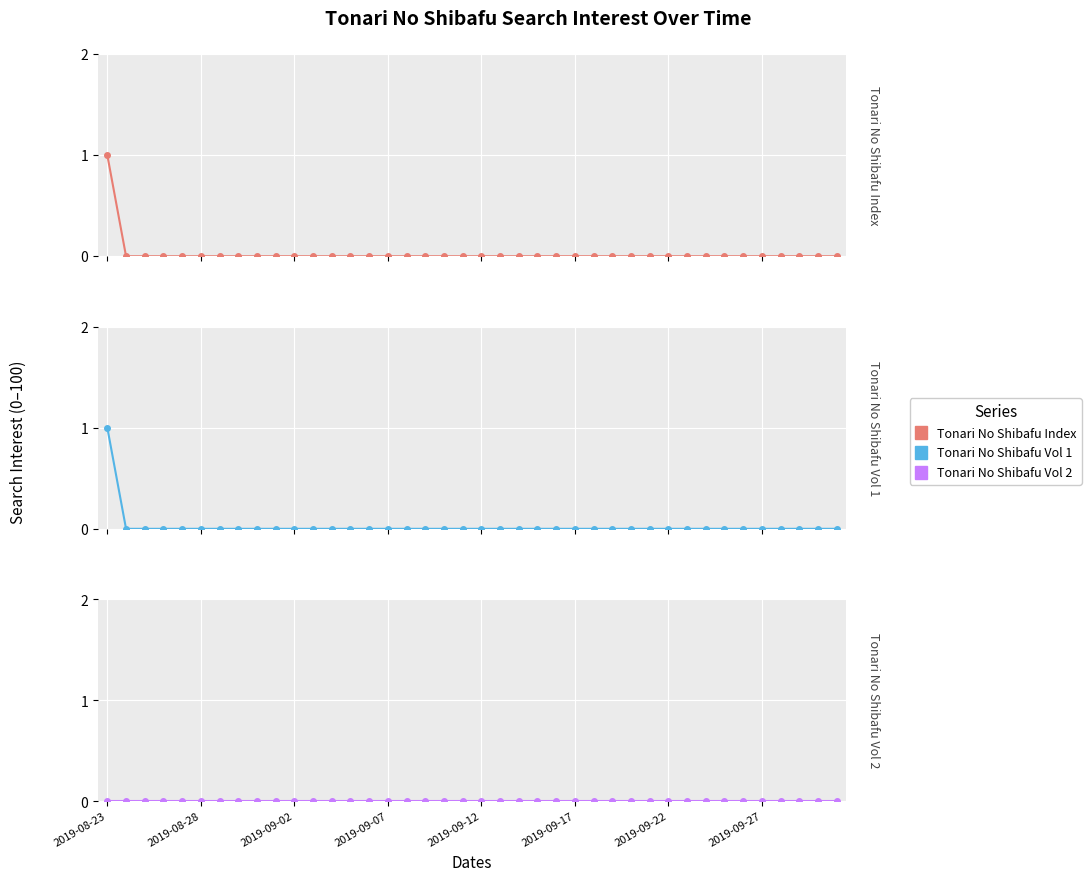

Which label corresponds to the largest value in the chart?

2019-08-23